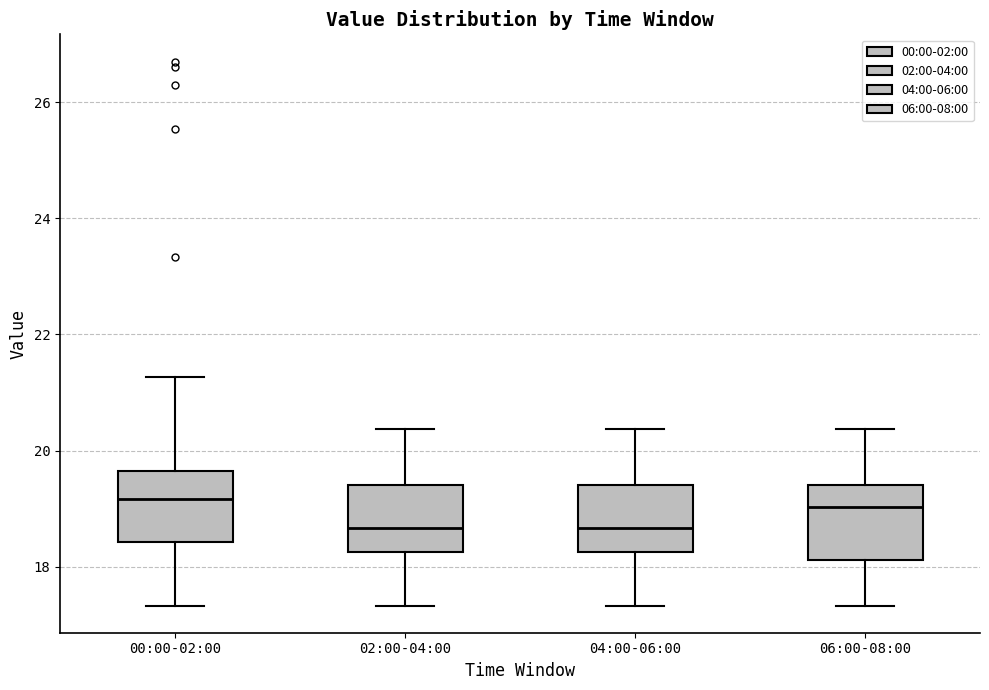

Reading left to right, transcribe this box plot: for each box, give where its median line is, the range the box spans, and where its two whiskers end, as read against the y-axis. The values are not printed on the chart, so give them approximately, as read against the axis.

00:00-02:00: median 19.2, box 18.4 to 19.6, whiskers 17.4 to 21.2
02:00-04:00: median 18.6, box 18.2 to 19.4, whiskers 17.4 to 20.4
04:00-06:00: median 18.6, box 18.2 to 19.4, whiskers 17.4 to 20.4
06:00-08:00: median 19.0, box 18.2 to 19.4, whiskers 17.4 to 20.4